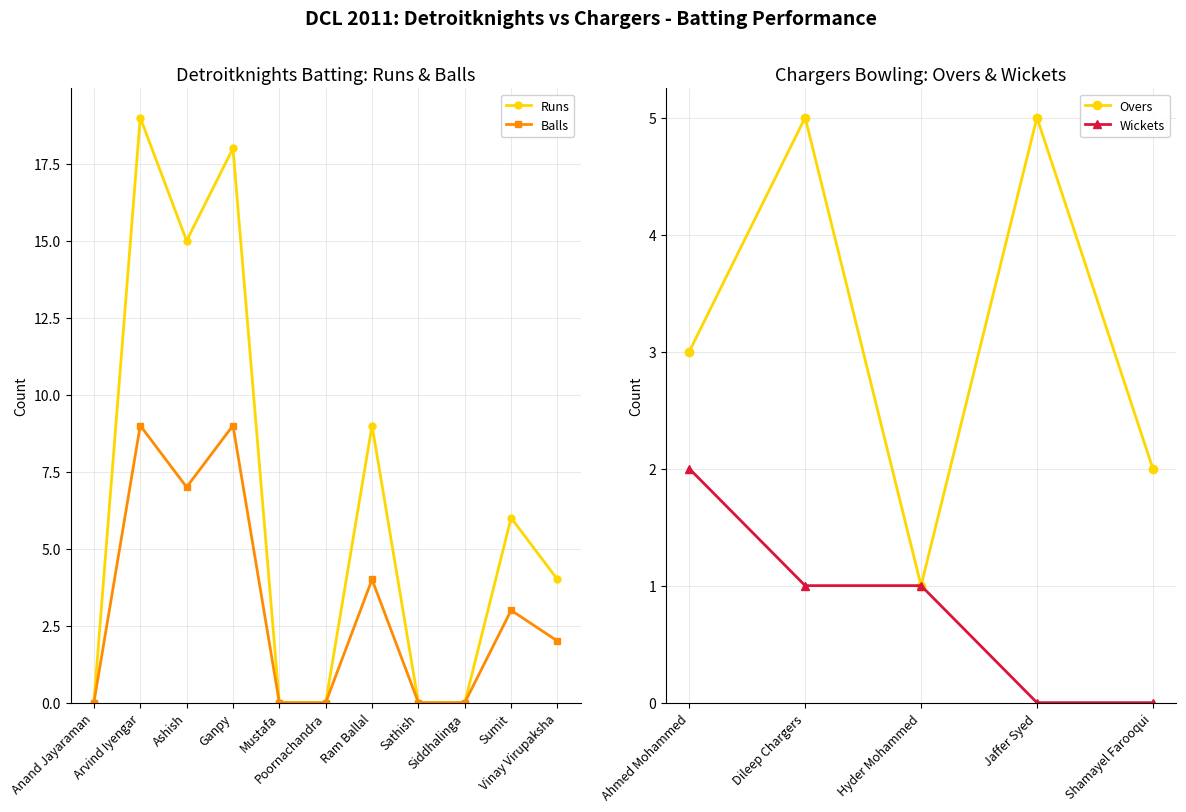

The value at Ashish is 15. True or false?

True